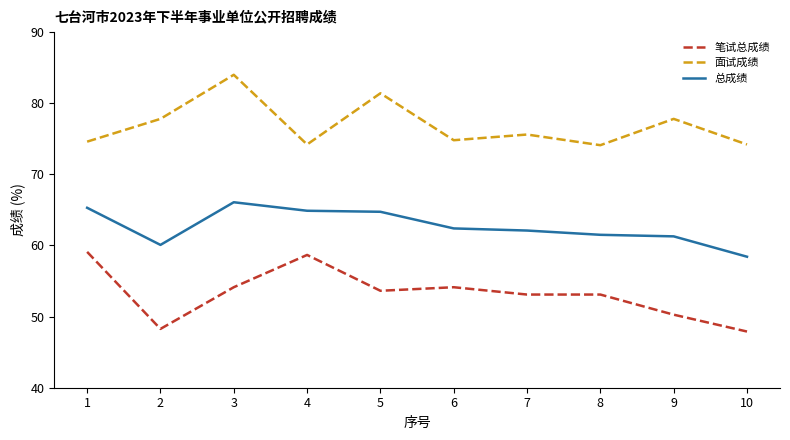

True or false: 笔试总成绩 and 总成绩 intersect in this chart.

False